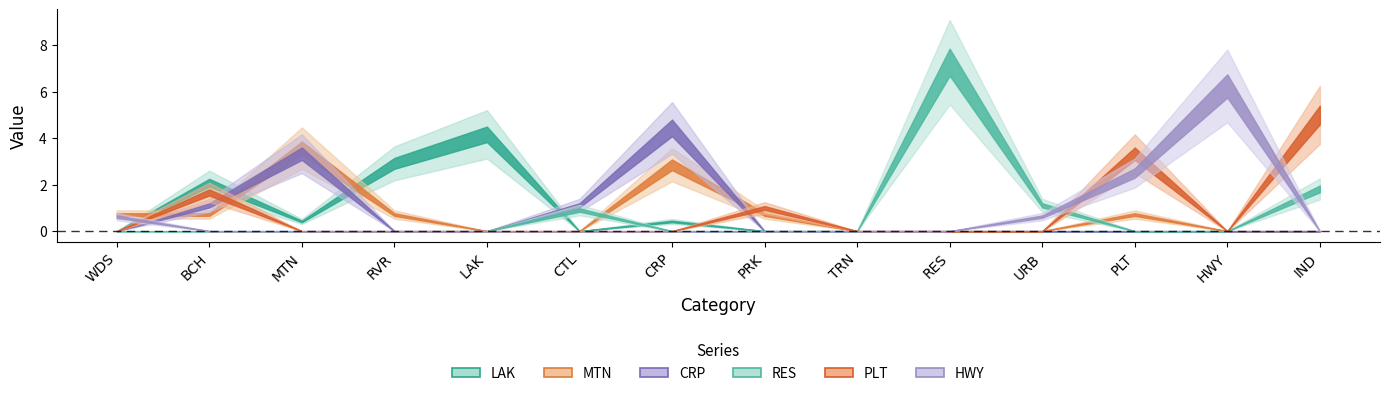

Which has a higher value, WDS or HWY?

WDS